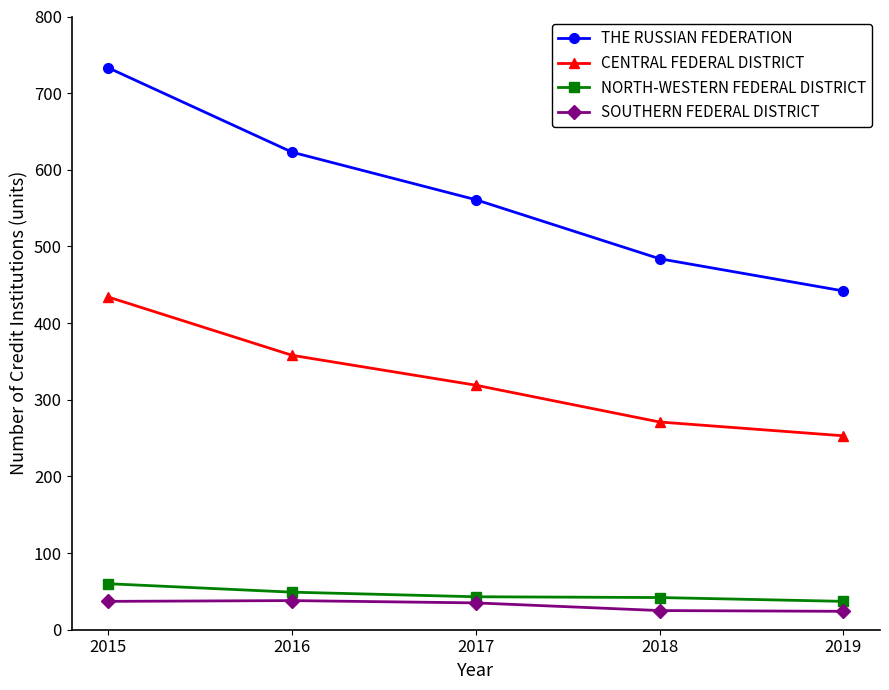

How many distinct data groups are displayed?

4